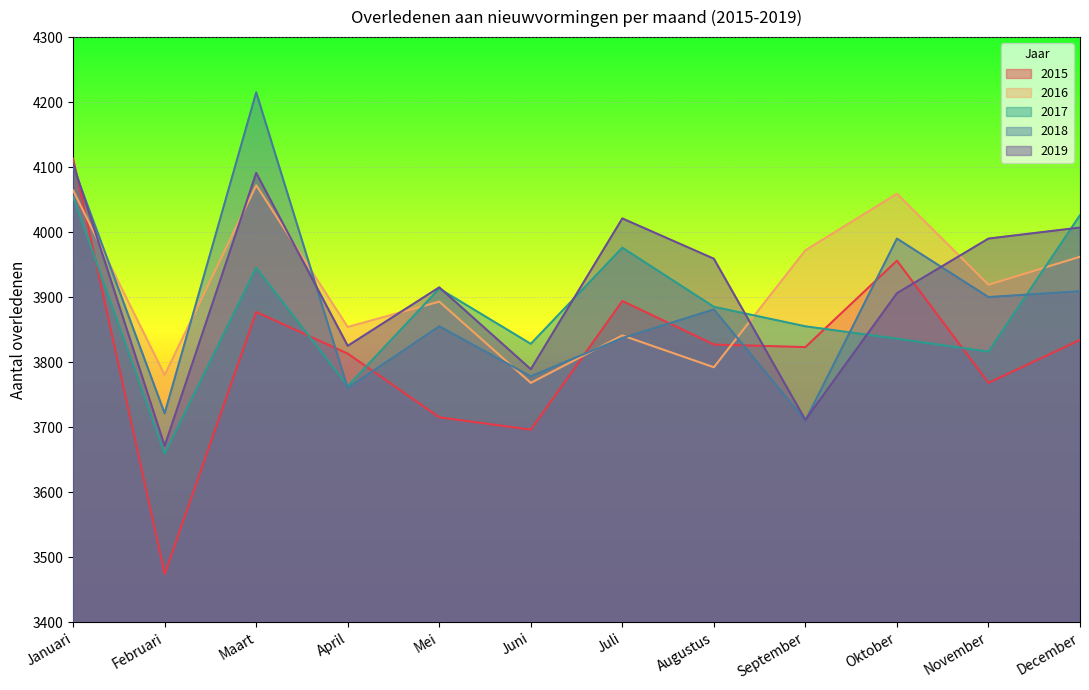

What is the sum of the 2018 values at Juni and Februari?

7499